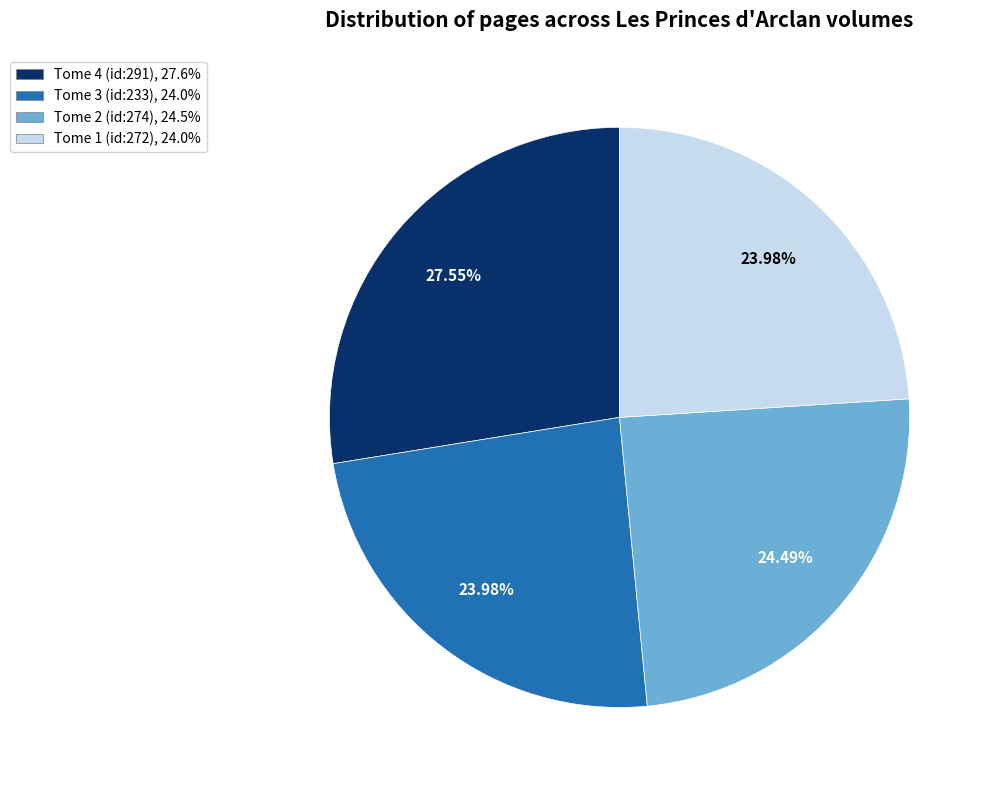

Which has a higher value, Tome 2 (id:274) or Tome 4 (id:291)?

Tome 4 (id:291)